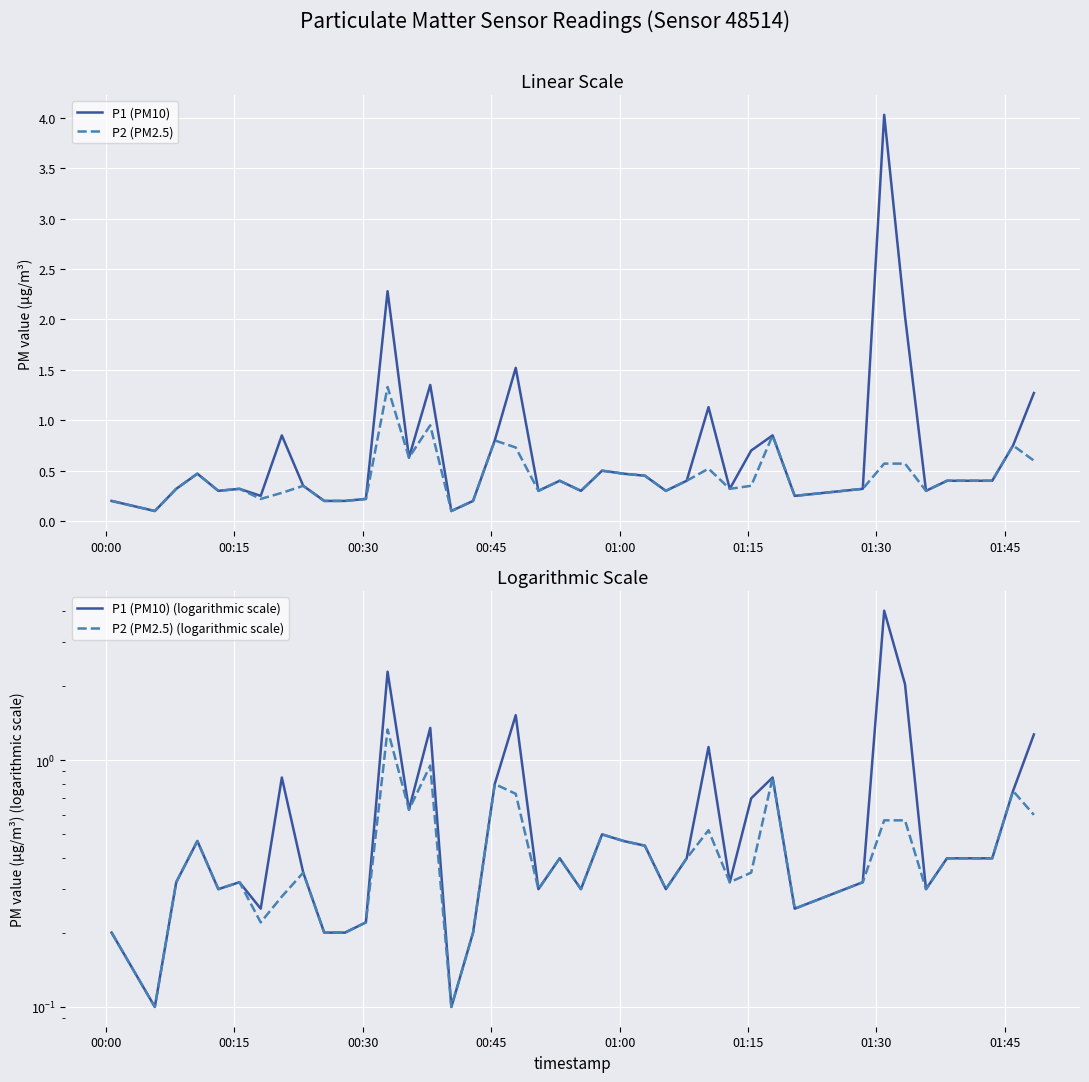

At how many categories does at least one series exceed 2?

3